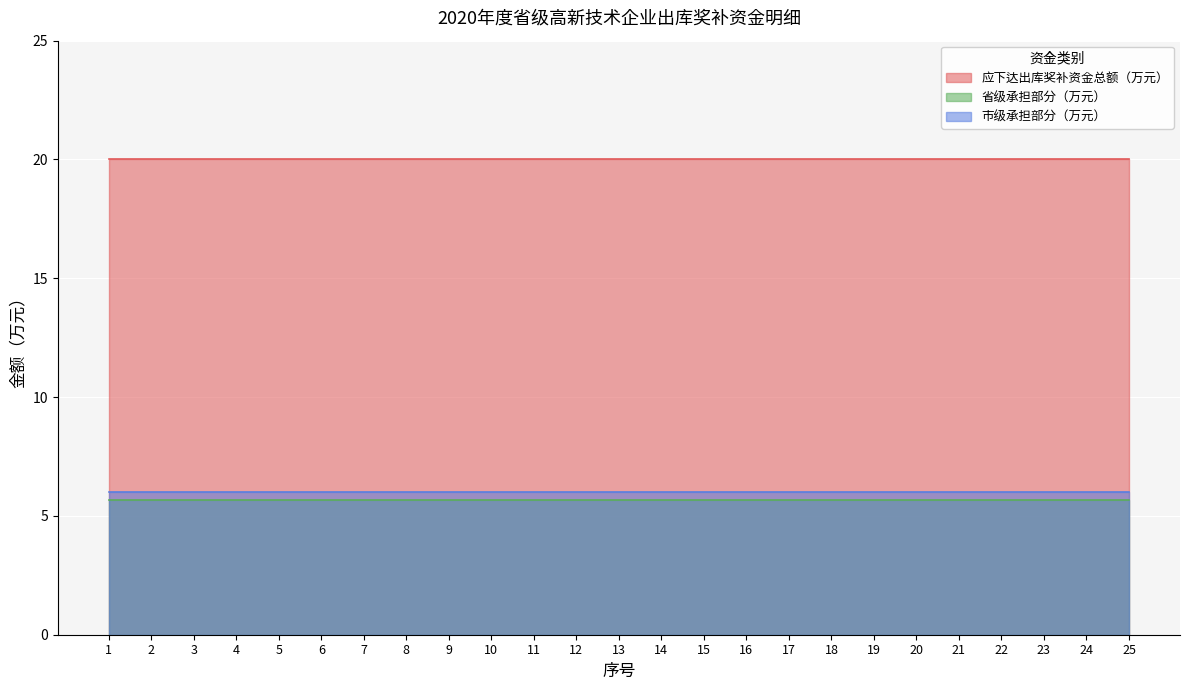

At which label is 市级承担部分（万元） closest to 6?

1